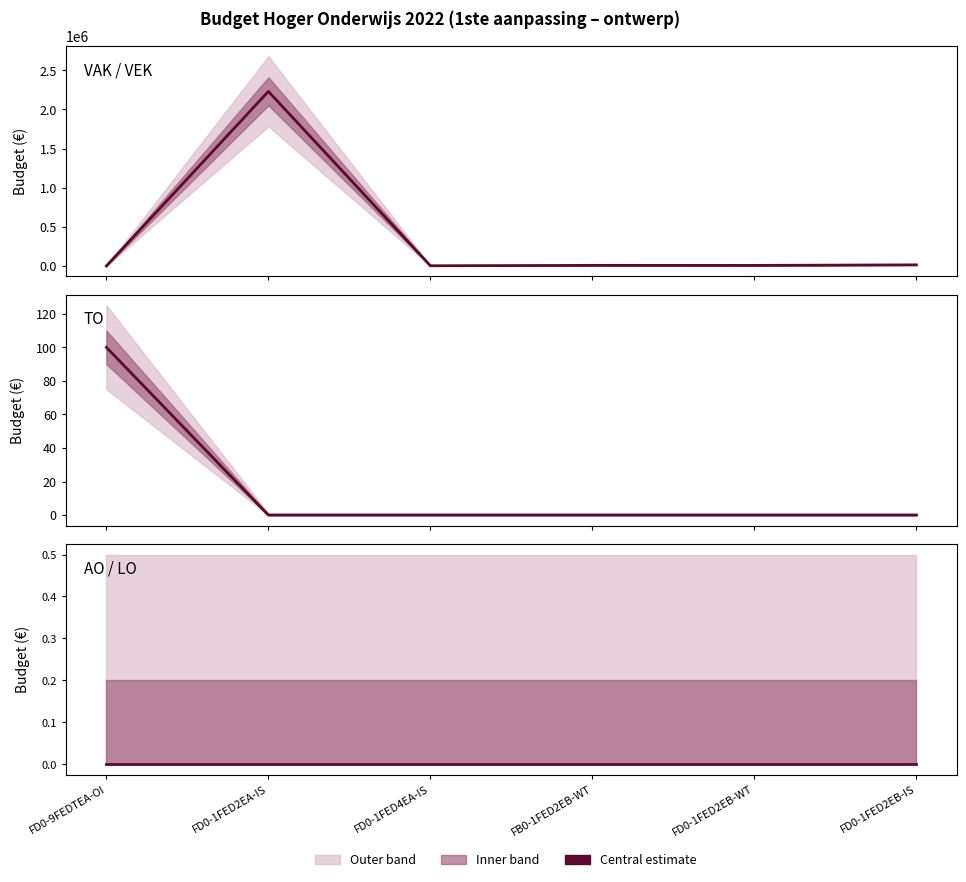

What is the difference between the VAK values at FB0-1FED2EB-WT and FD0-1FED2EB-IS?

6534